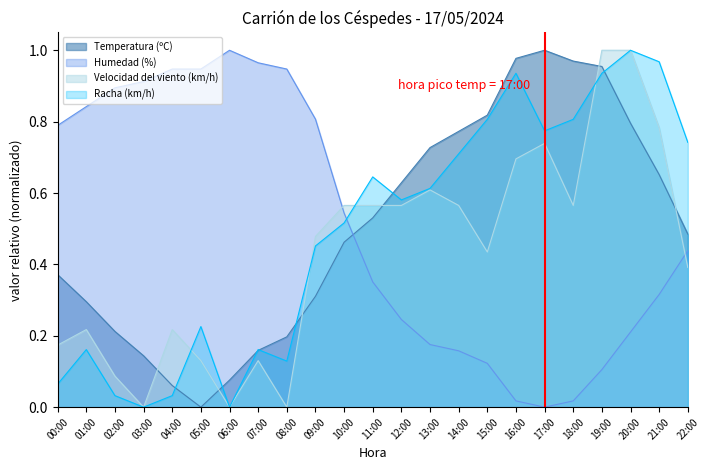

Is it true that Temperatura (ºC) equals 0.1 at 06:00?

True